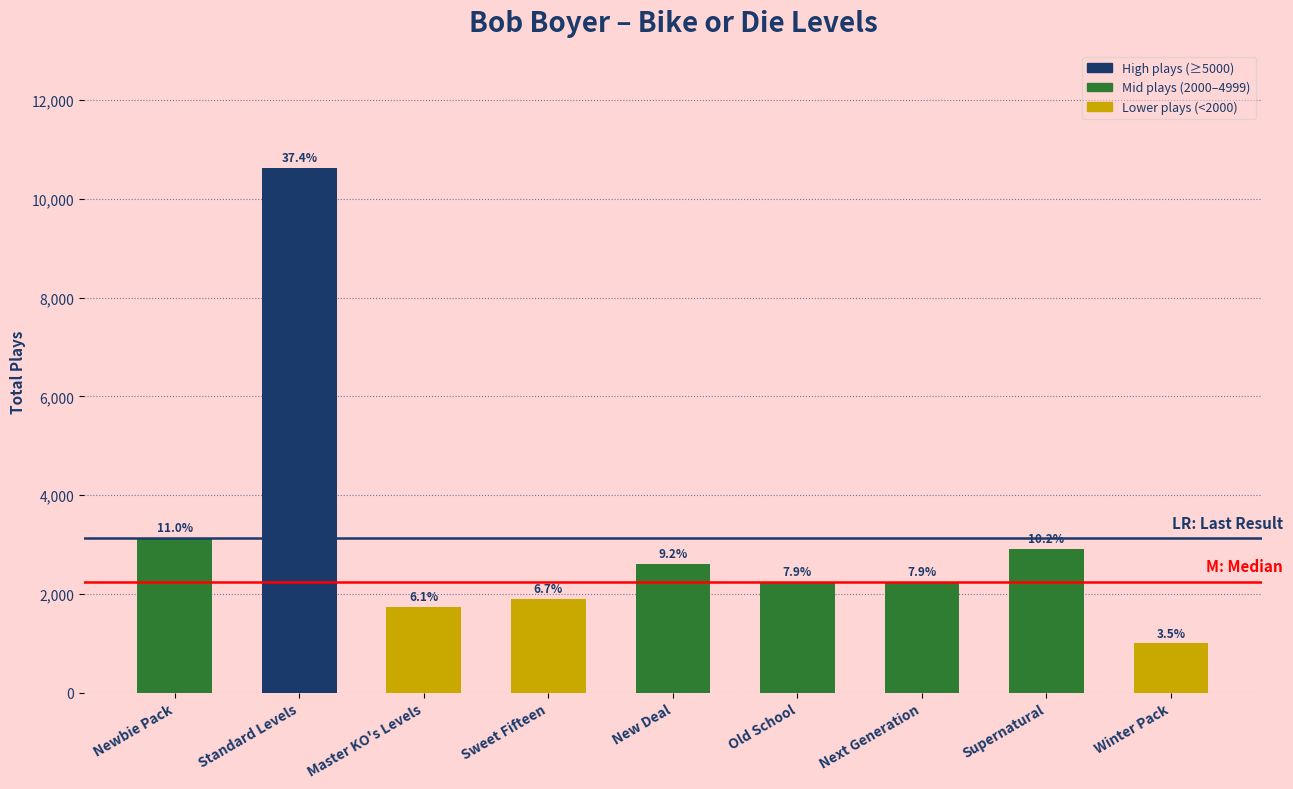

At which category does the chart reach its minimum across all series?

Winter Pack